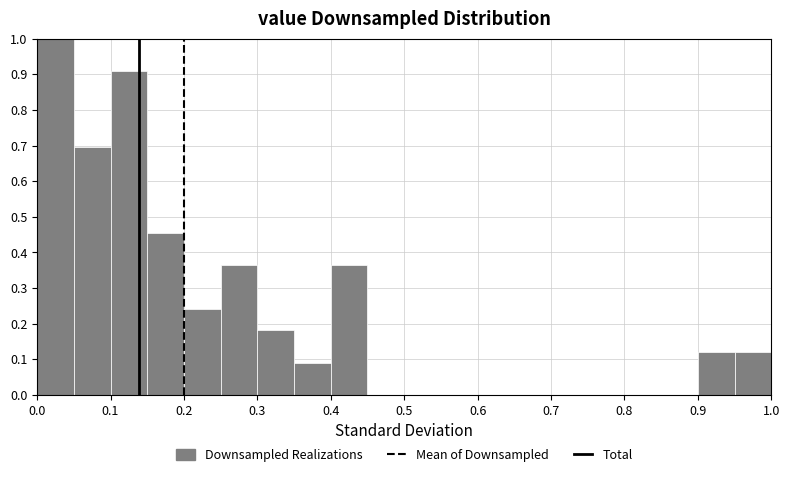

What is the height of the bar covering 0.05 to 0.10 on the x-axis? The values are not printed on the chart, so give them approximately, as read against the axis.

0.70